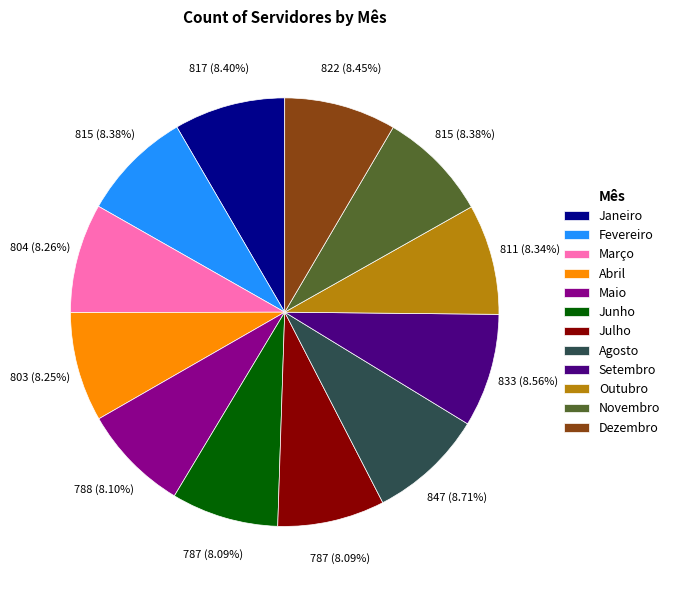

Is it true that Dezembro is 3% of the pie?

False